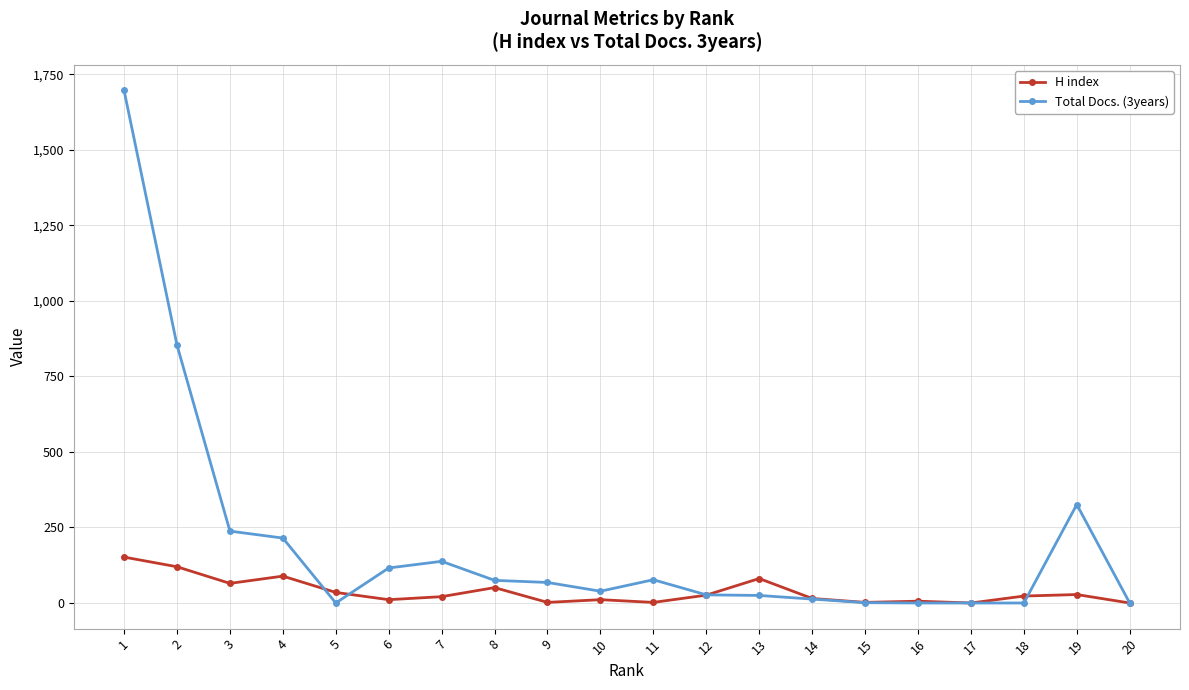

What is the total value across all series at 14?

28